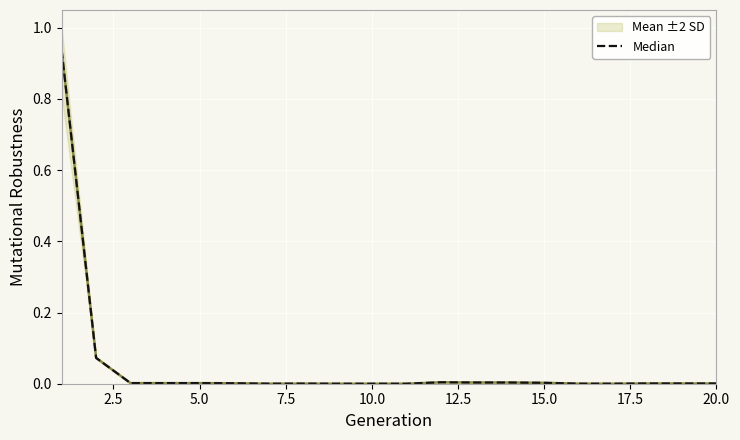

Is this an area chart (filled region under the line)?

No